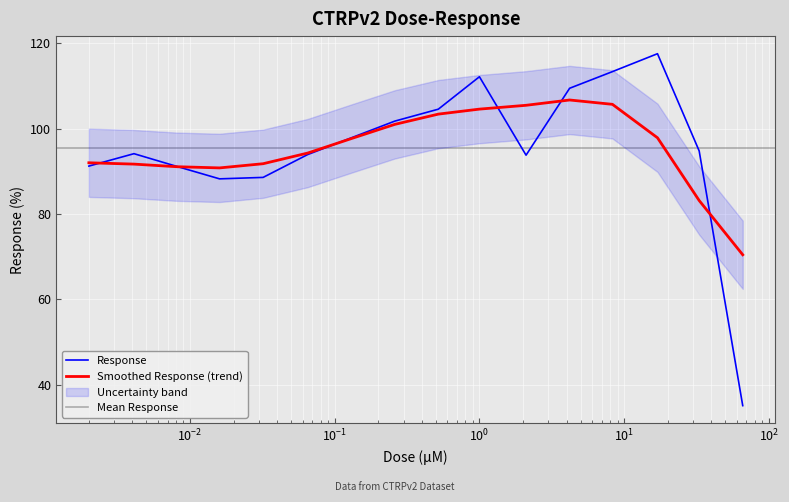

What is the sum of all values?

1528.2